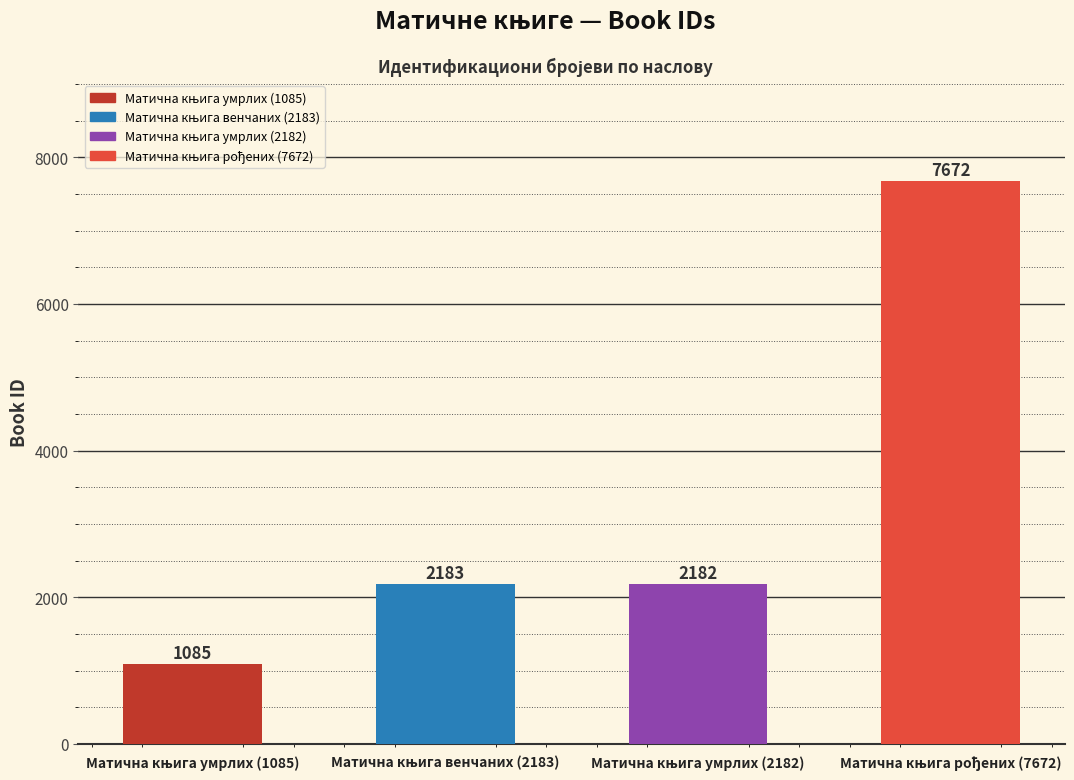

What is the value of the 3rd bar from the left?

2182